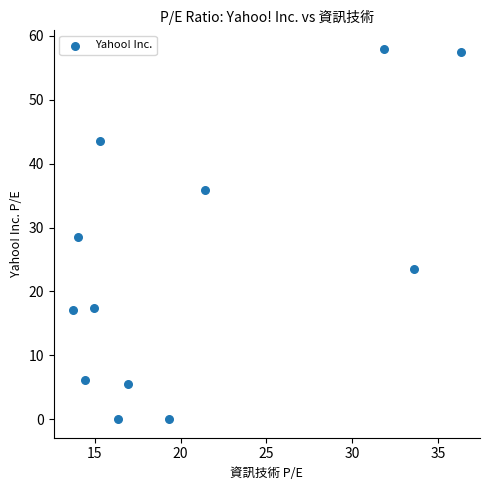

What is the average Y value?

24.4